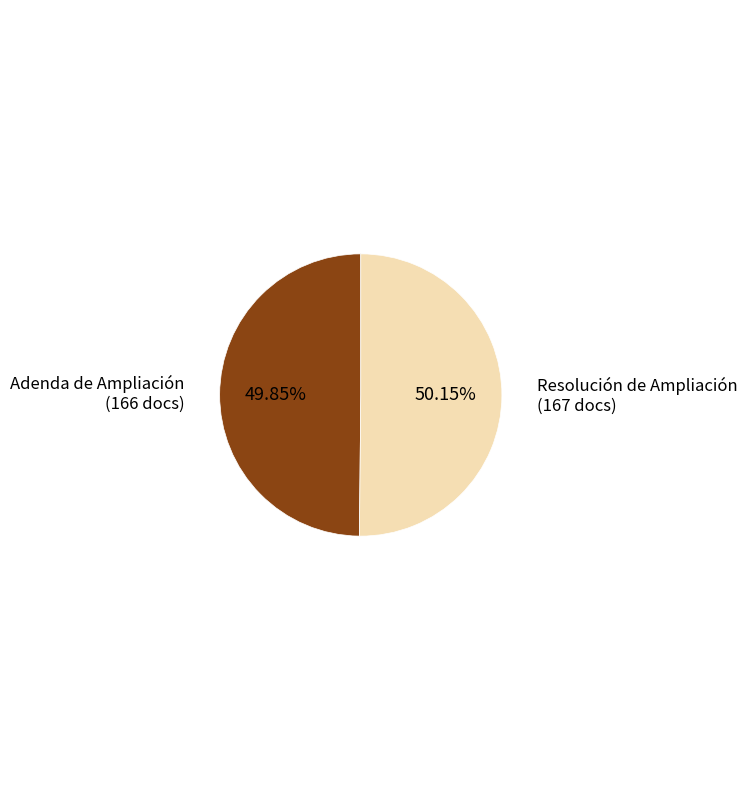

What percentage is the Resolución de Ampliación slice, to the nearest percent?

50%